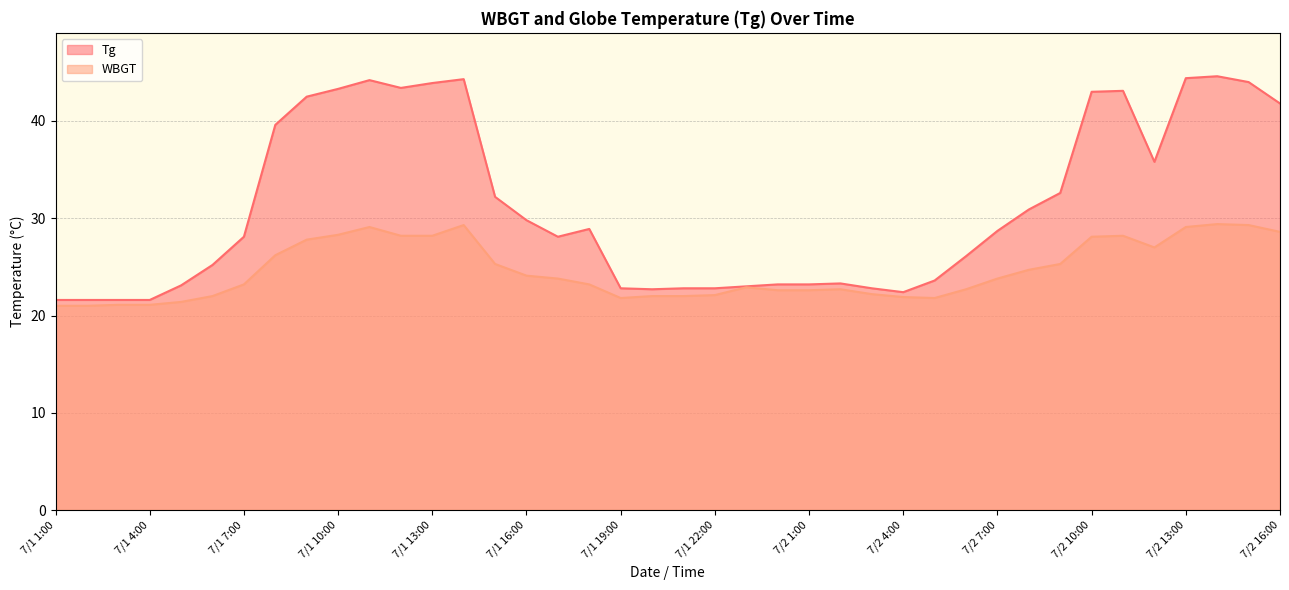

What position from the right is 7/1 22:00?

19